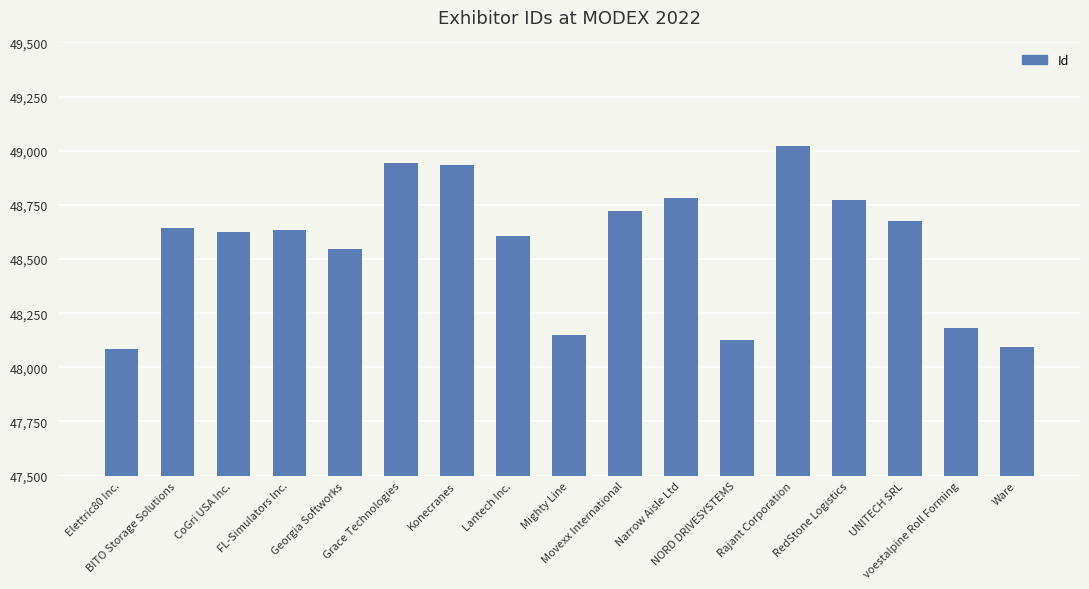

What is the average value?

48561